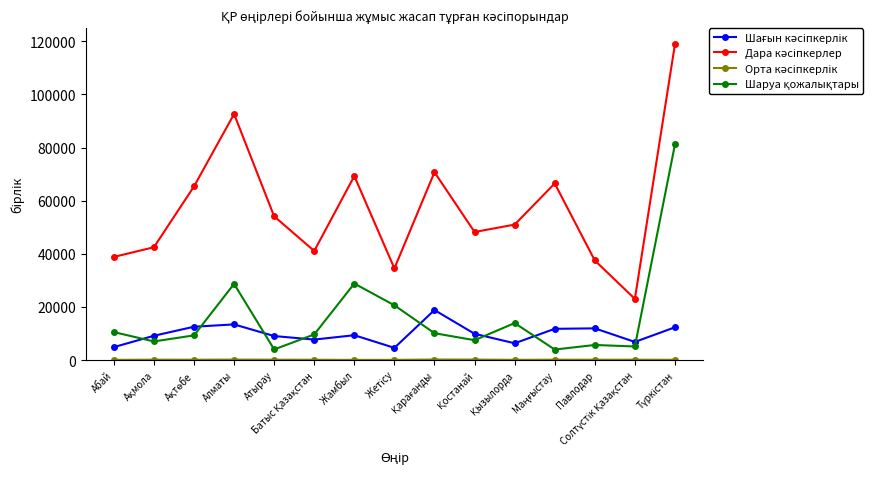

True or false: Дара кәсіпкерлер and Орта кәсіпкерлік cross at least once.

False